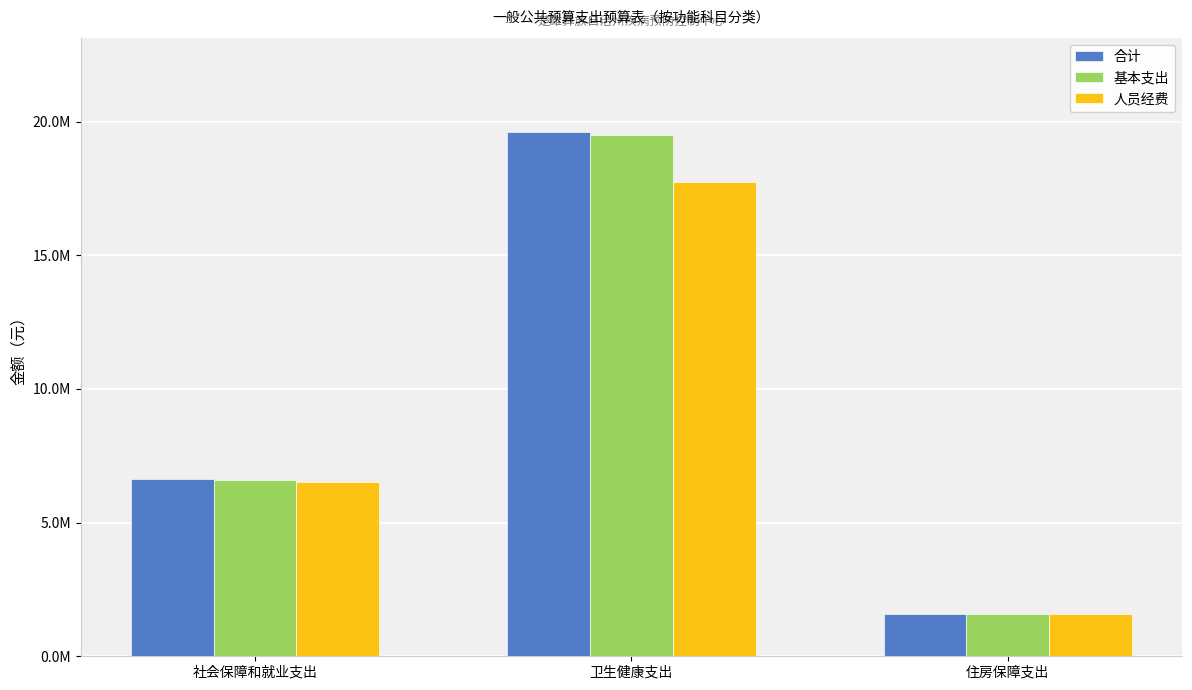

Reading left to right, what are all the values shown in this chart?

合计: 6618396.4	19613323.7	1582451.4
基本支出: 6612396.4	19513323.7	1582451.4
人员经费: 6521196.4	17758136.8	1582451.4